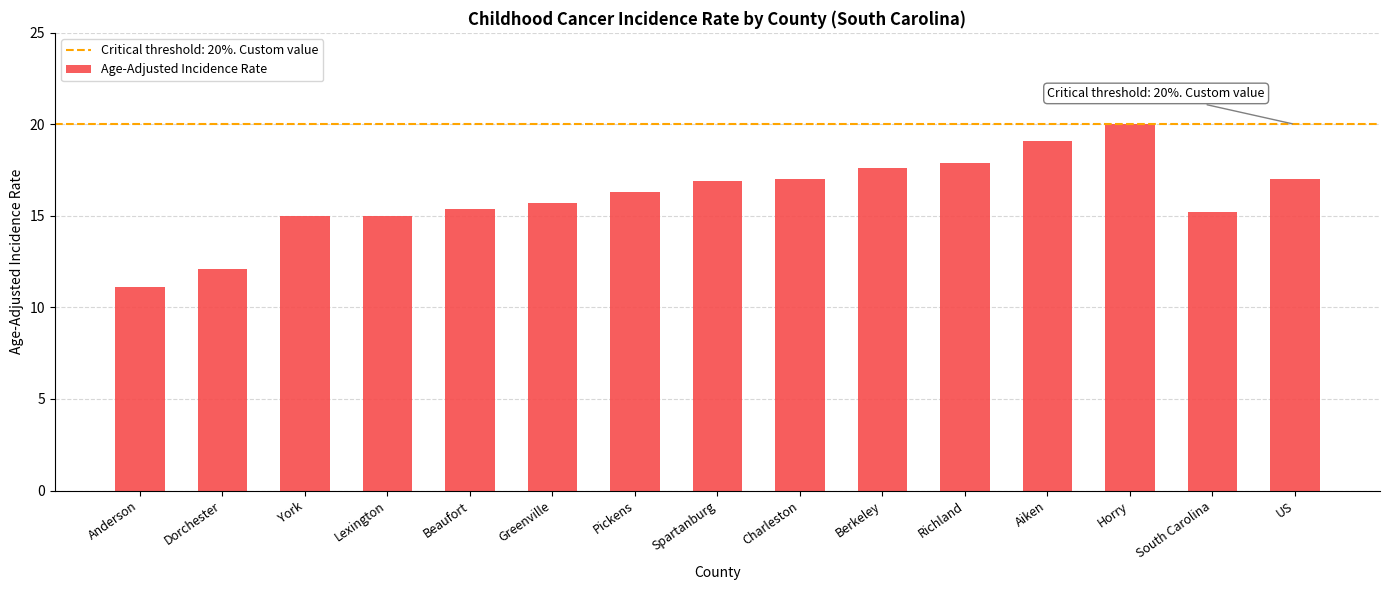

At which label does the data first exceed 16?

Pickens